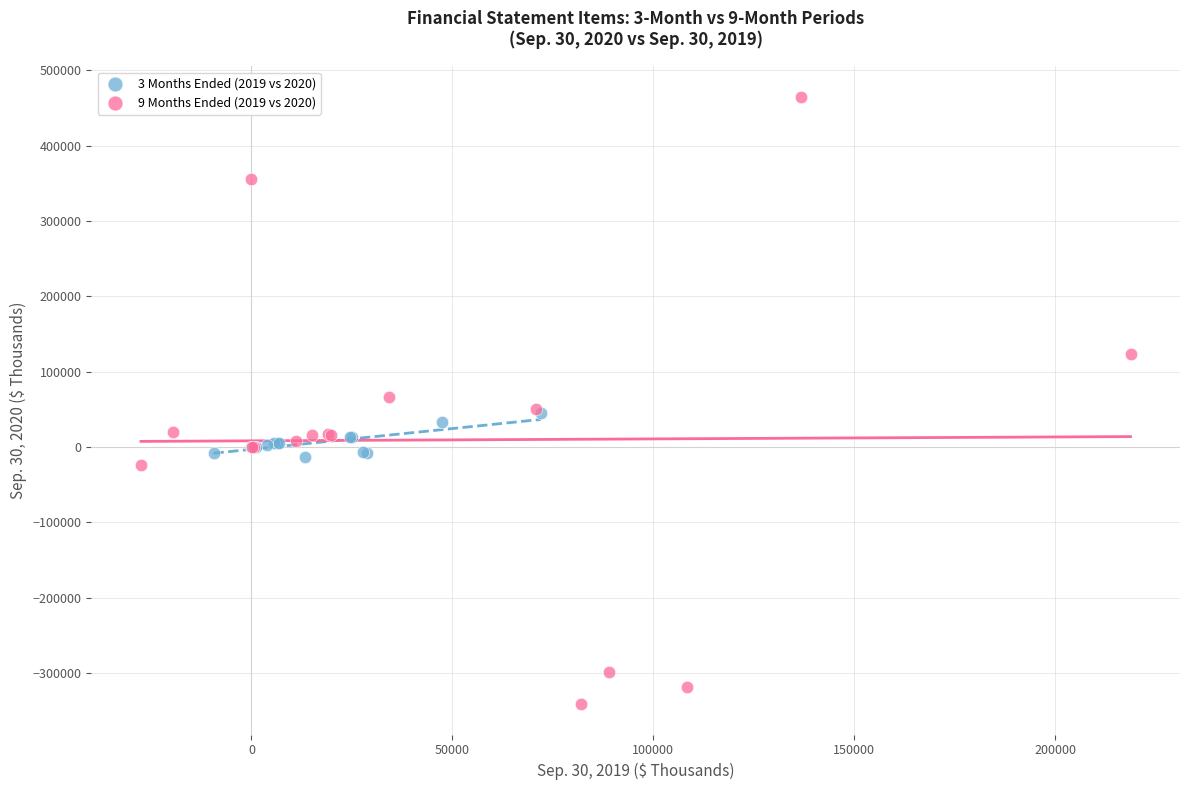

Which series has the largest Y range (max minus min)?

9 Months Ended (2019 vs 2020)